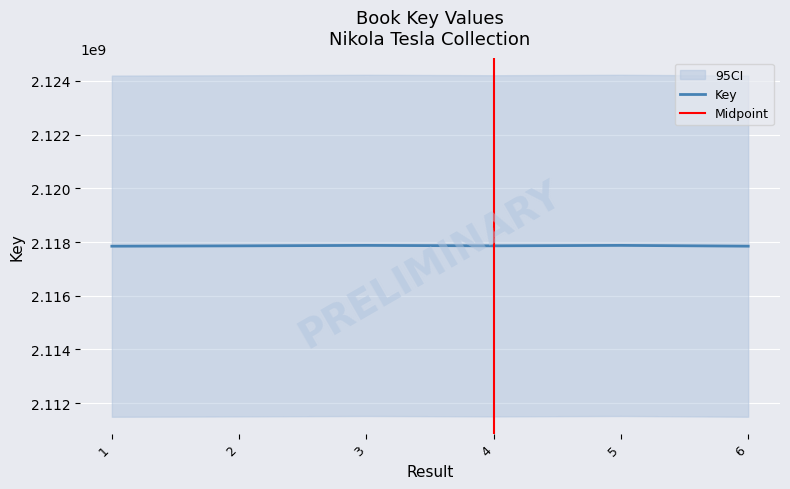

Reading right to left, transcribe all the data shown in this chart.

2117848241	2117877413	2117860611	2117876847	2117859745	2117847490